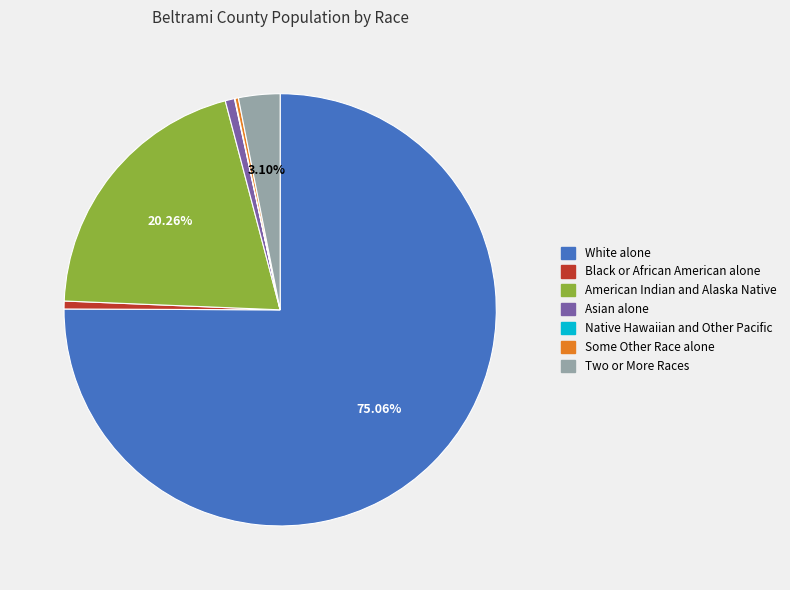

What percentage is the American Indian and Alaska Native slice, to the nearest percent?

20%